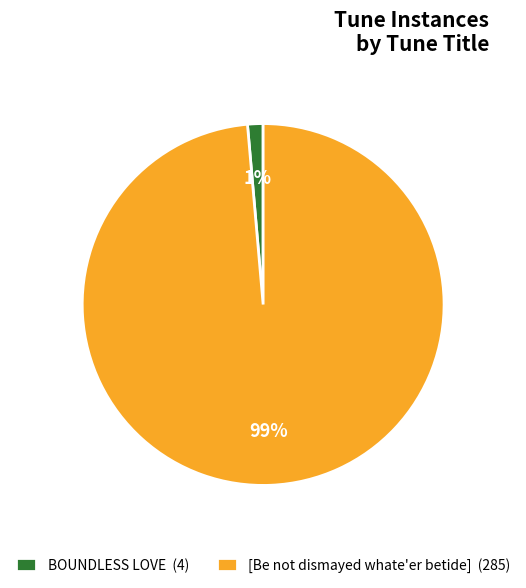

Which category has the biggest portion of the pie?

[Be not dismayed whate'er betide]